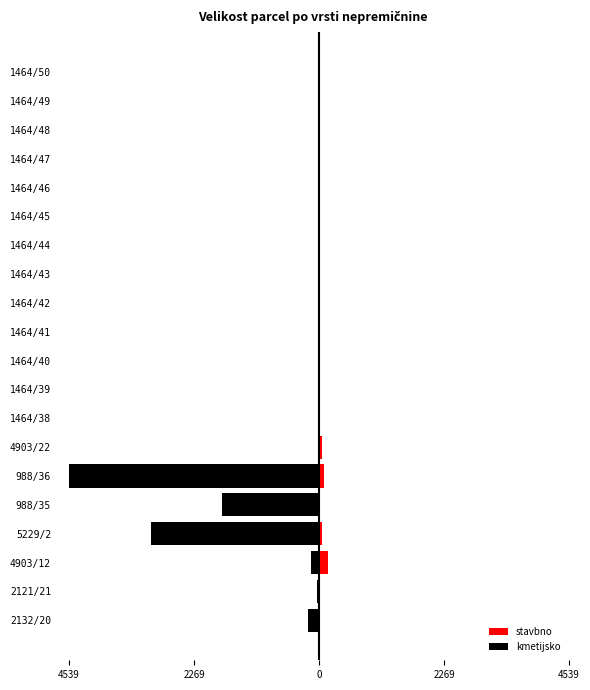

Rank the series at 2132/20 from lowest to highest value.

kmetijsko, stavbno